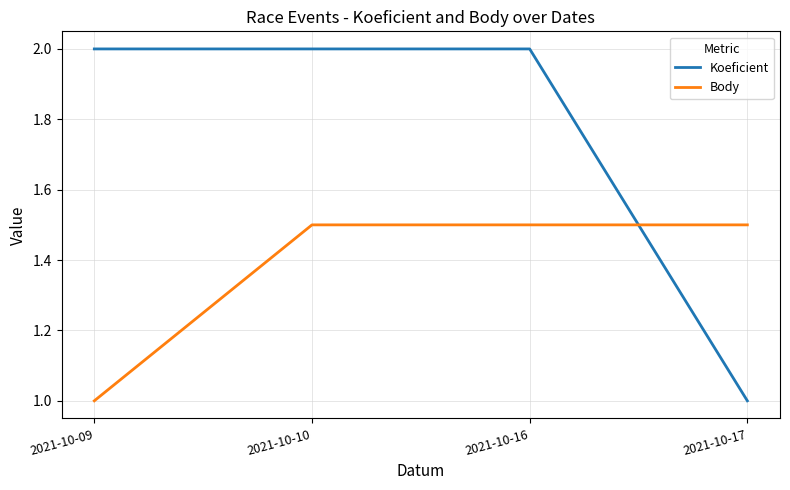

What is the minimum value shown in the chart?

1.0